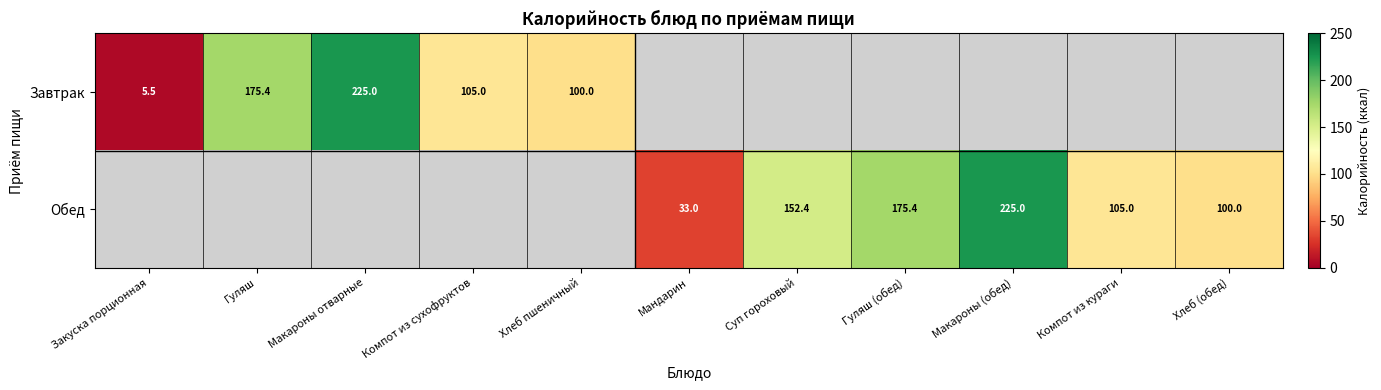

Is the value of Завтрак at Гуляш greater than the value of Обед at Компот из кураги?

Yes